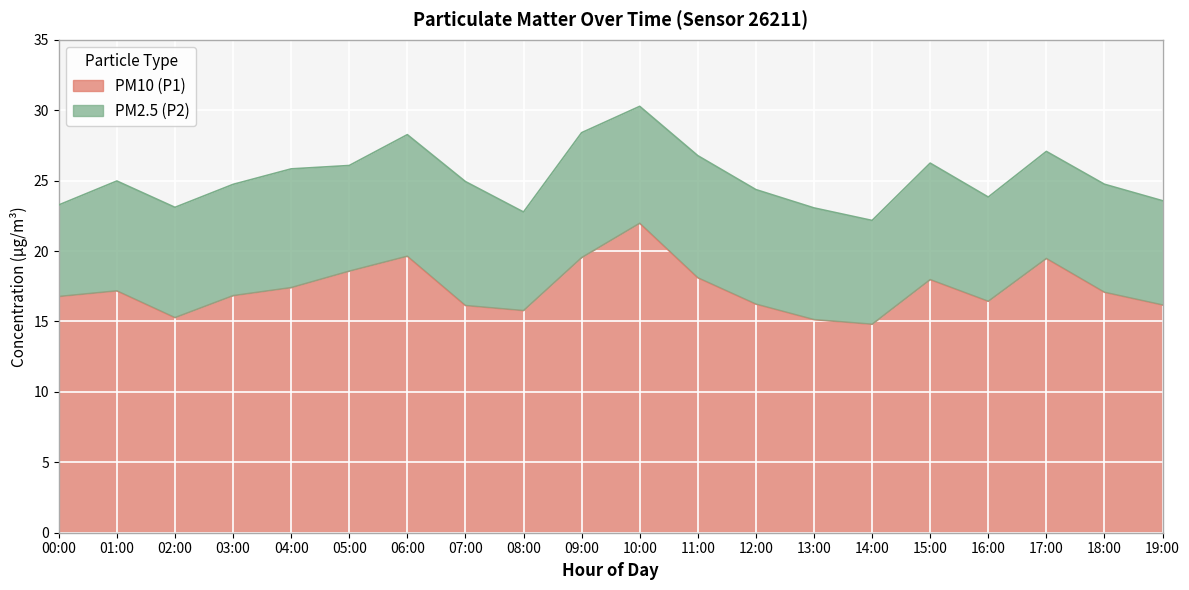

How many points are lower than both their immediate neighbors (excluding endpoints)?

4